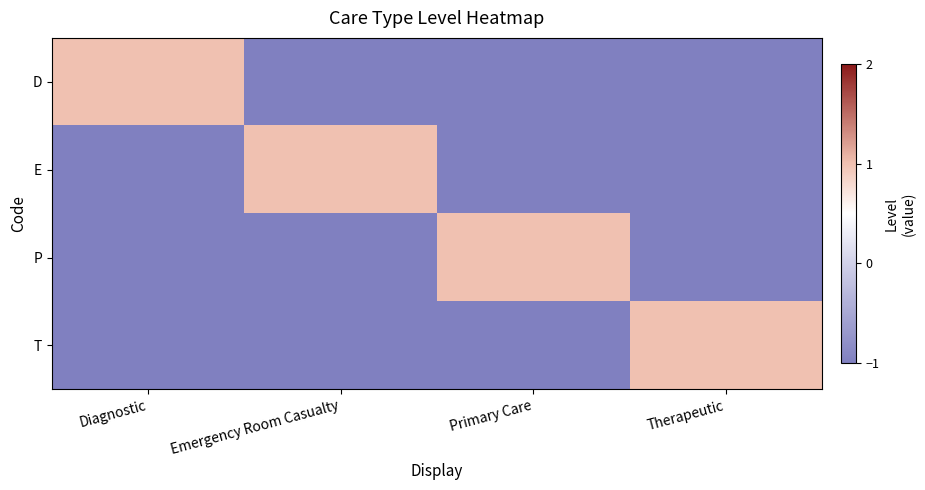

Which series has the largest total across all categories?

D